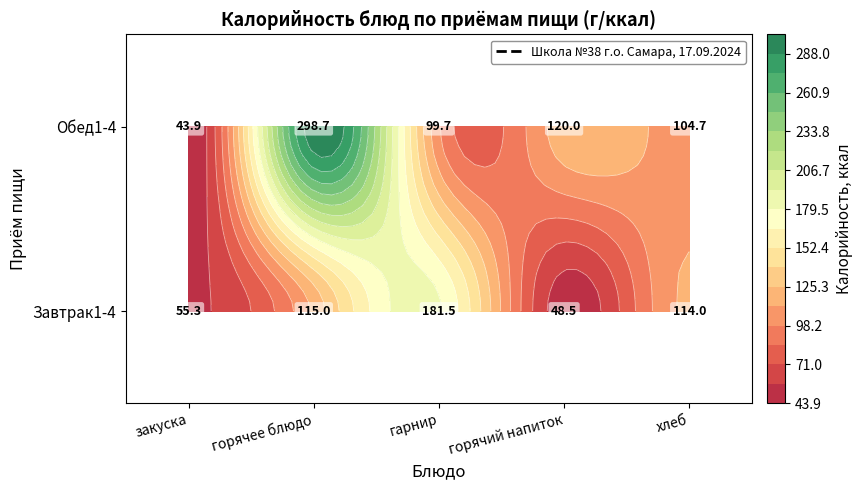

What is the minimum value shown in the chart?

43.9